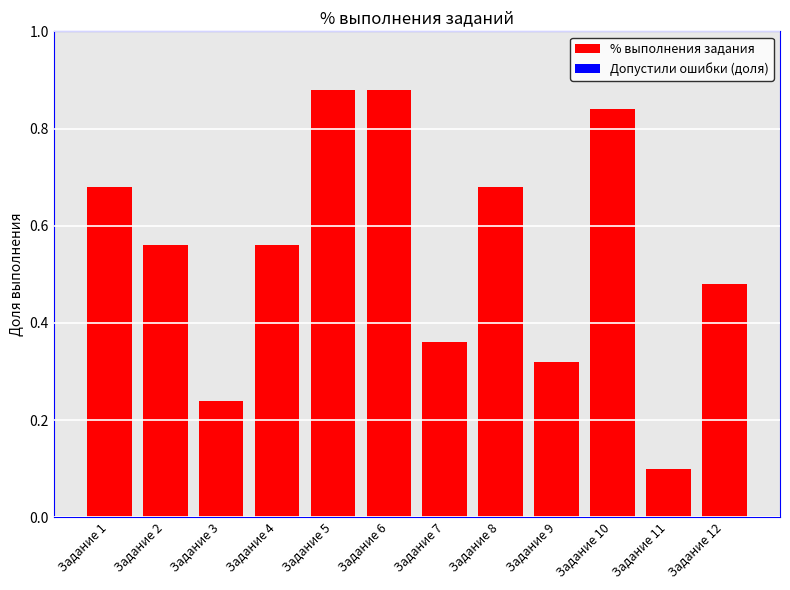

Where is the data nearest to the value 0?

Задание 11